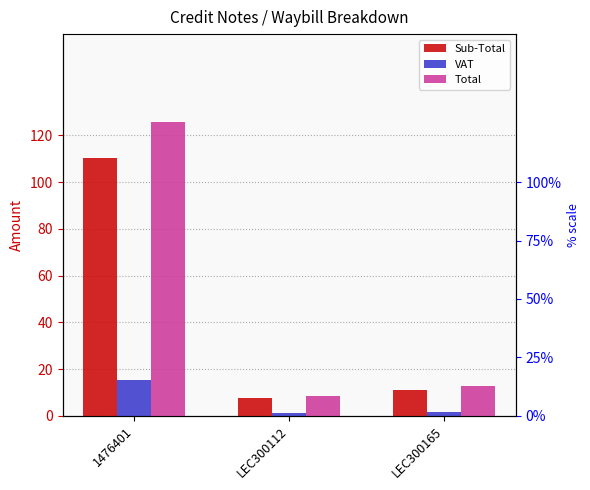

What is the value of the Sub-Total bar at the 3rd from the left?

11.1